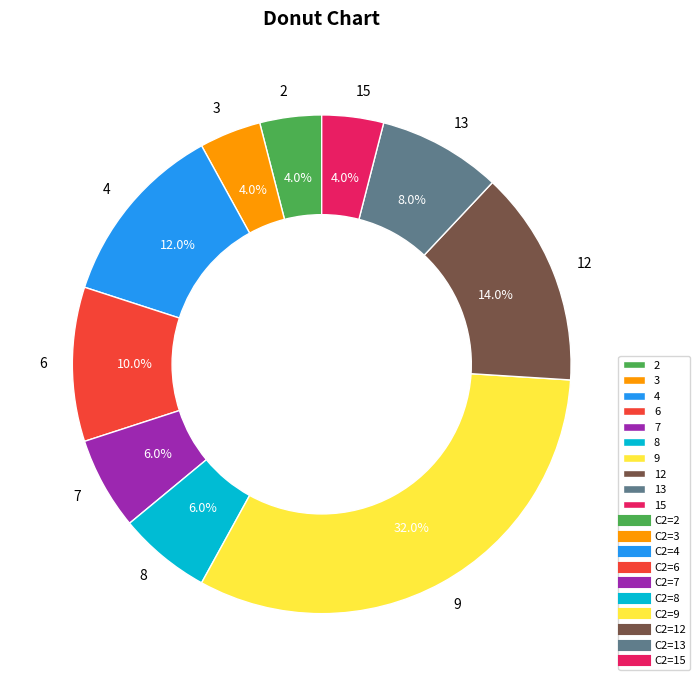

What percentage do 13 and 9 together represent?

40.0%